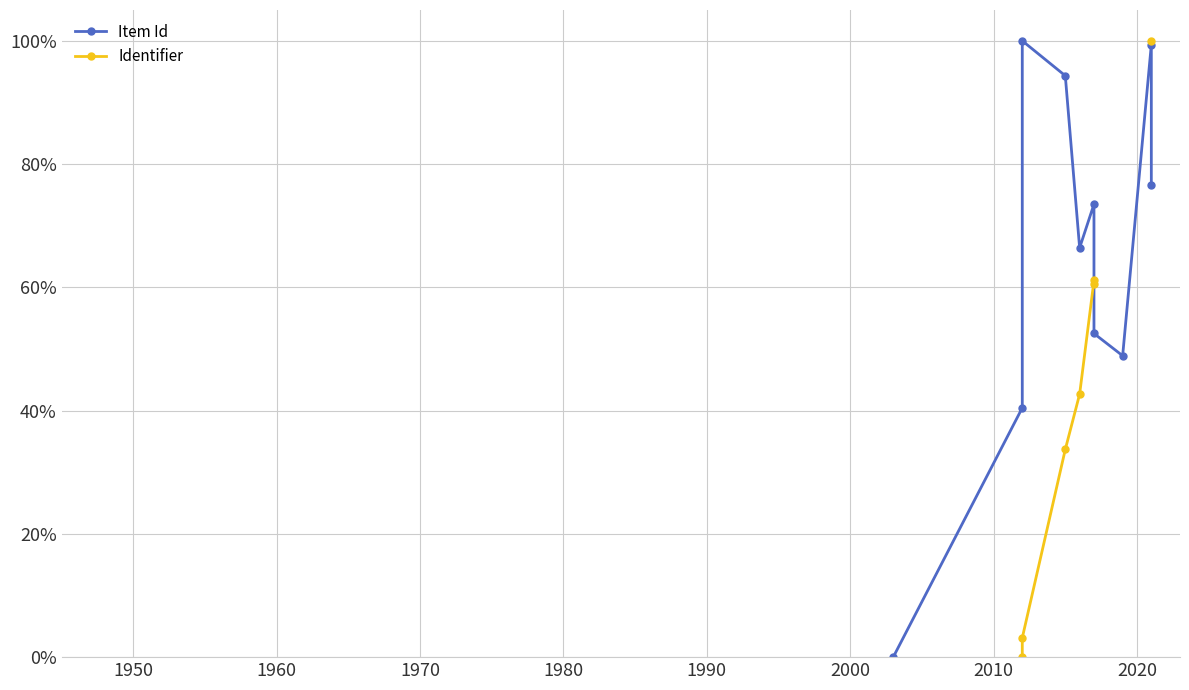

The Identifier series shows nan at 2010. True or false?

False